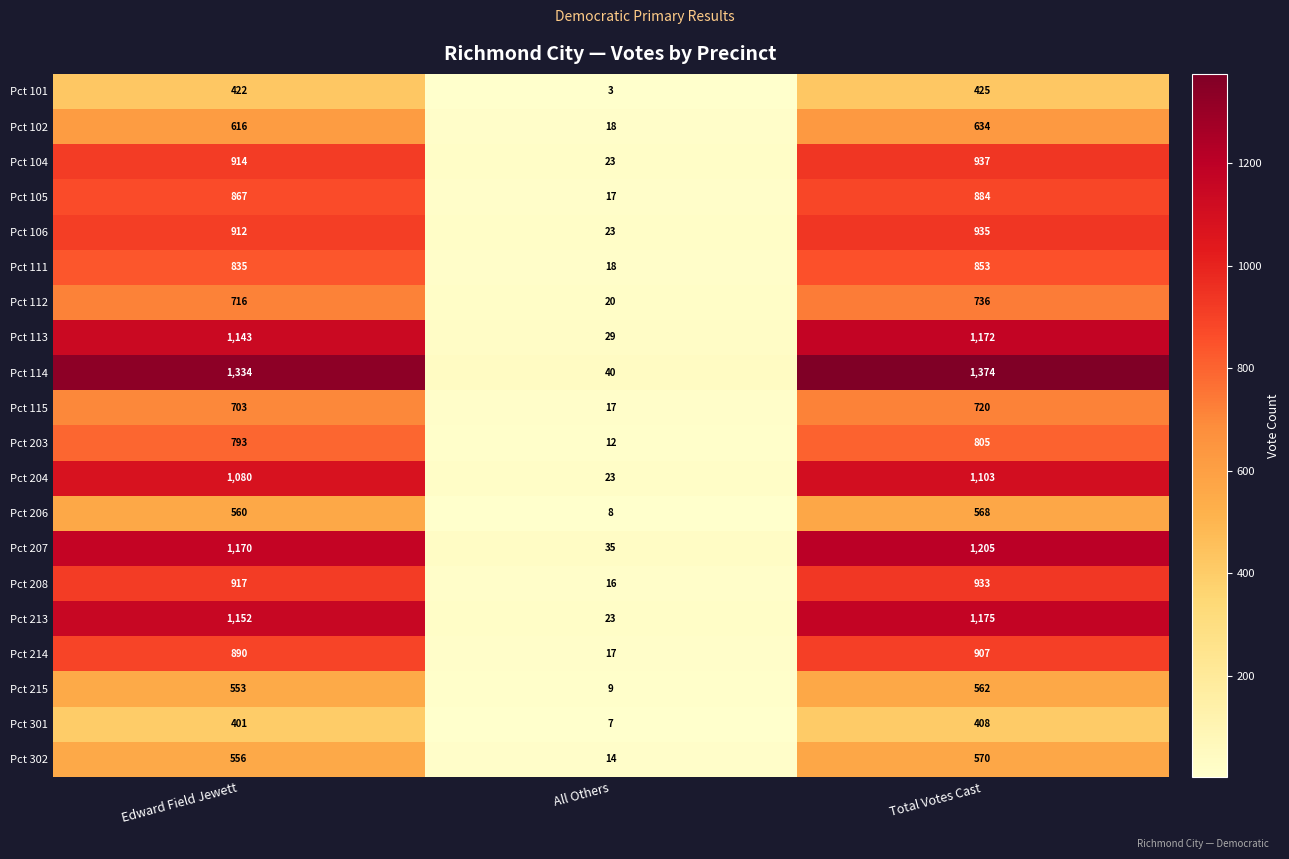

How many distinct data groups are displayed?

20